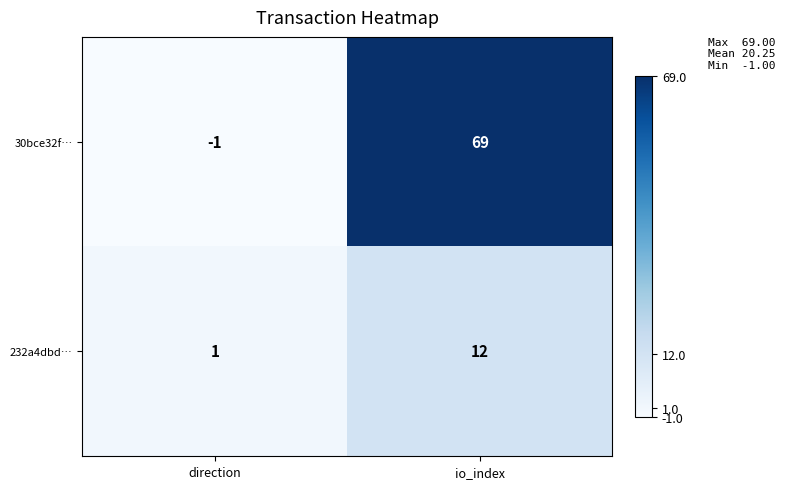

Reading left to right, list all the values displayed in this chart.

30bce32f…: -1	69
232a4dbd…: 1	12